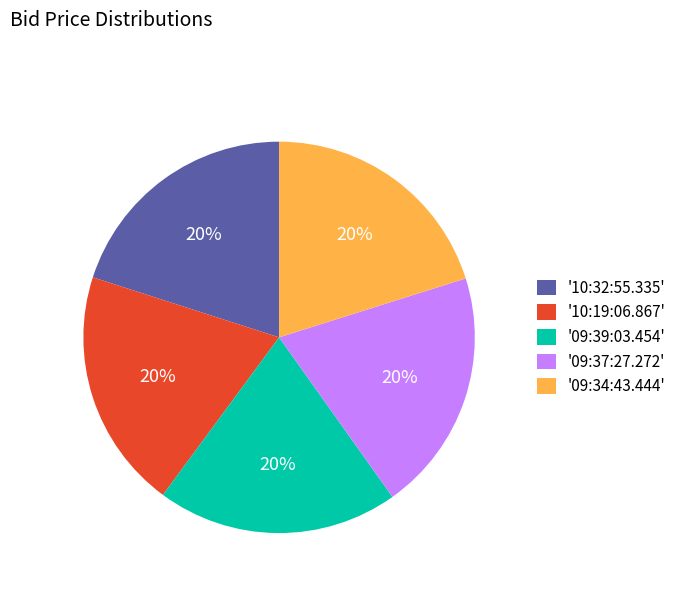

Is the sum of '09:34:43.444' and '10:32:55.335' greater than half?

No